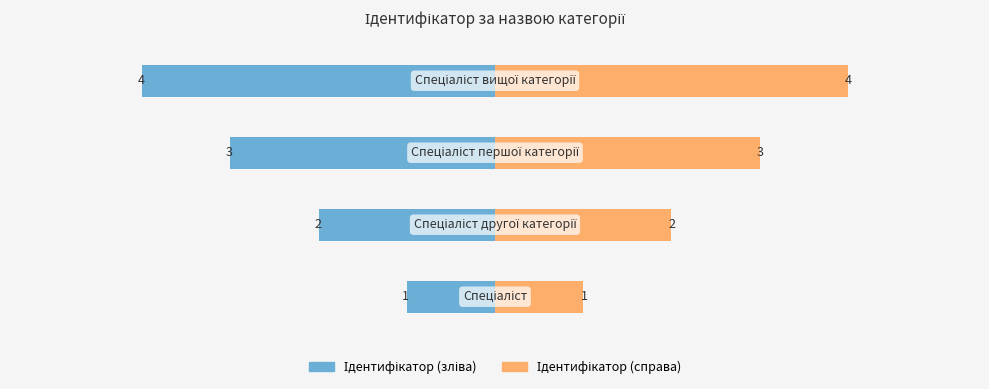

How many groups of bars are there?

4